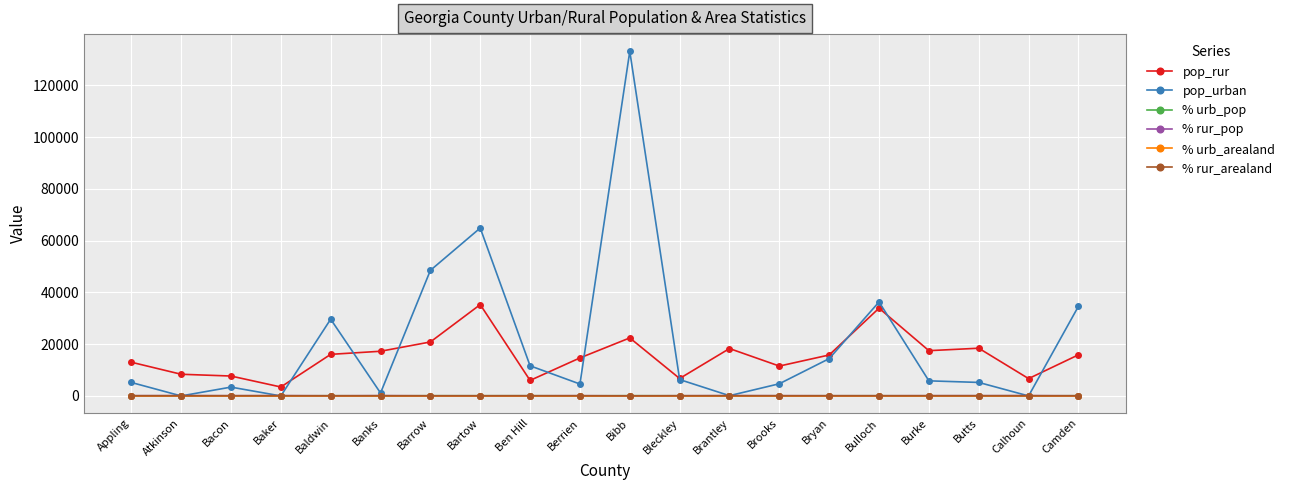

Where is the first local maximum for pop_urban?

Bacon